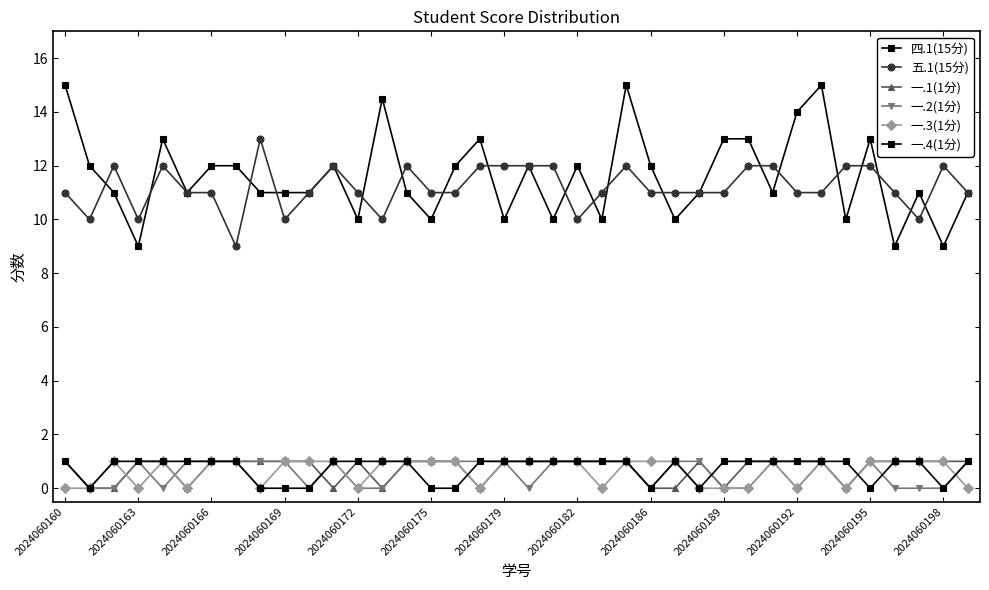

How many lines are shown in the chart?

6